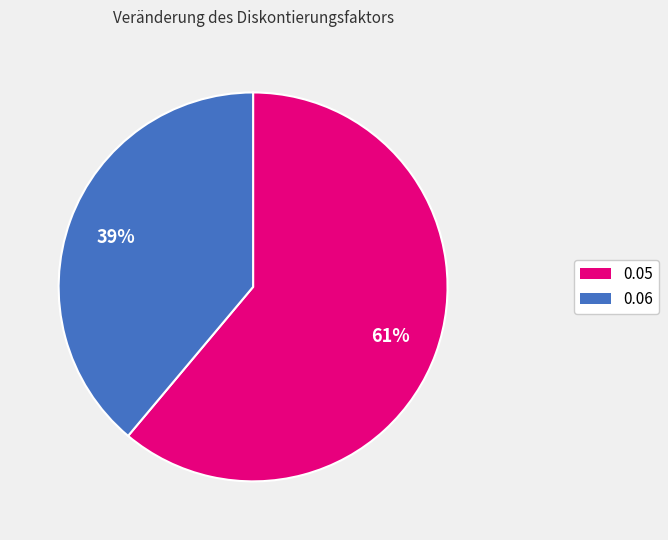

Approximately how many times larger is the value at 0.05 compared to 0.06?

1.6